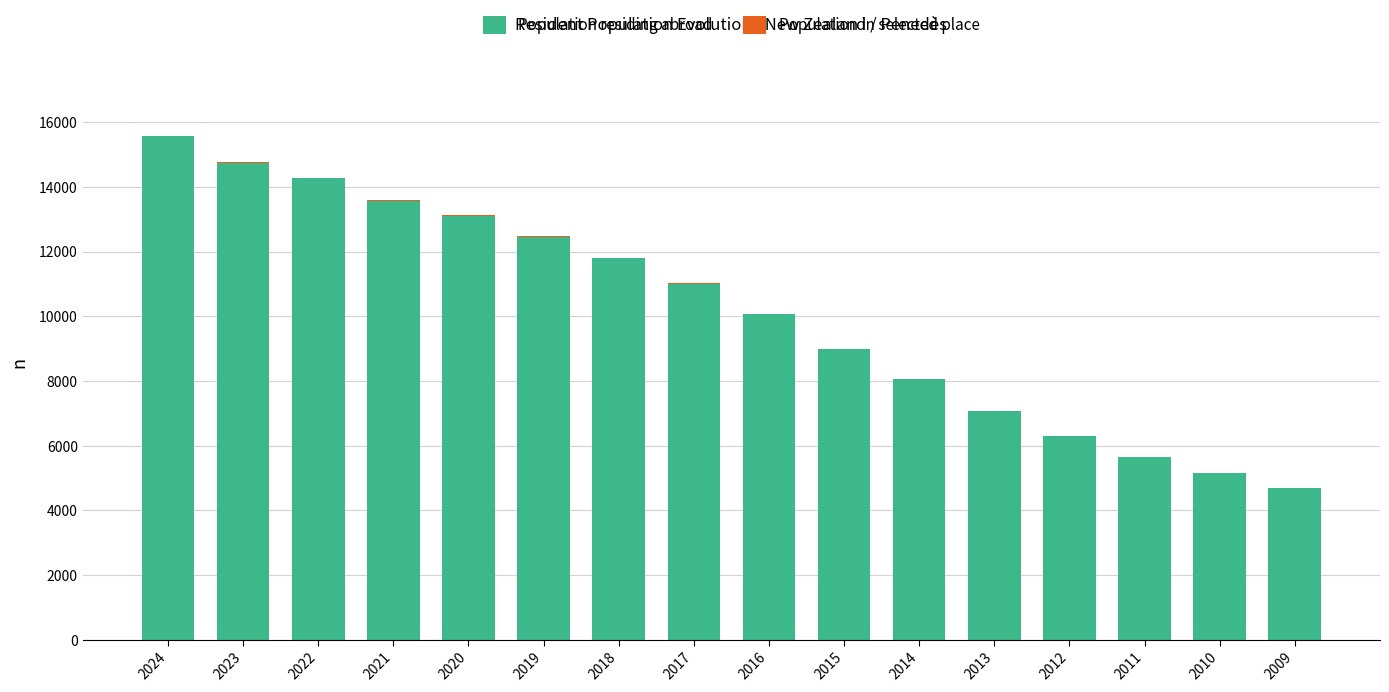

Are the bars horizontal?

No